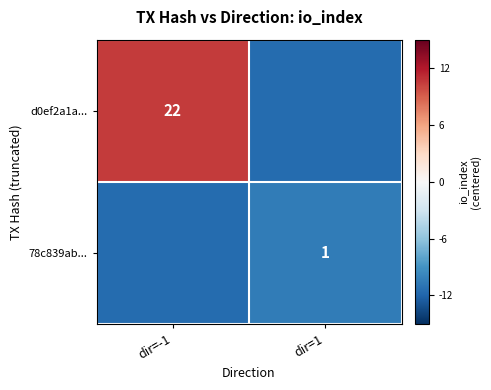

The d0ef2a1a... series shows 11.2 at dir=-1. True or false?

False